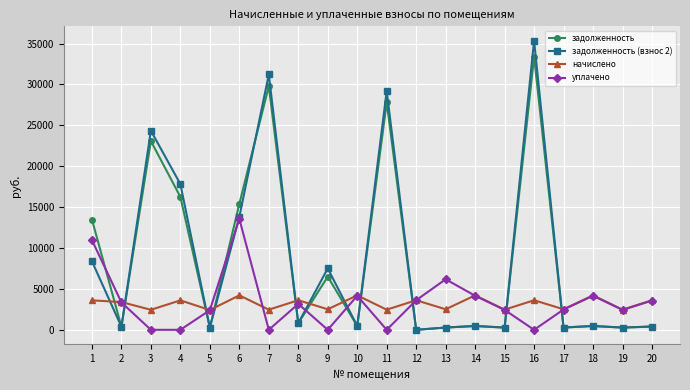

What is the average value of the задолженность (взнос 2) series?

8597.5